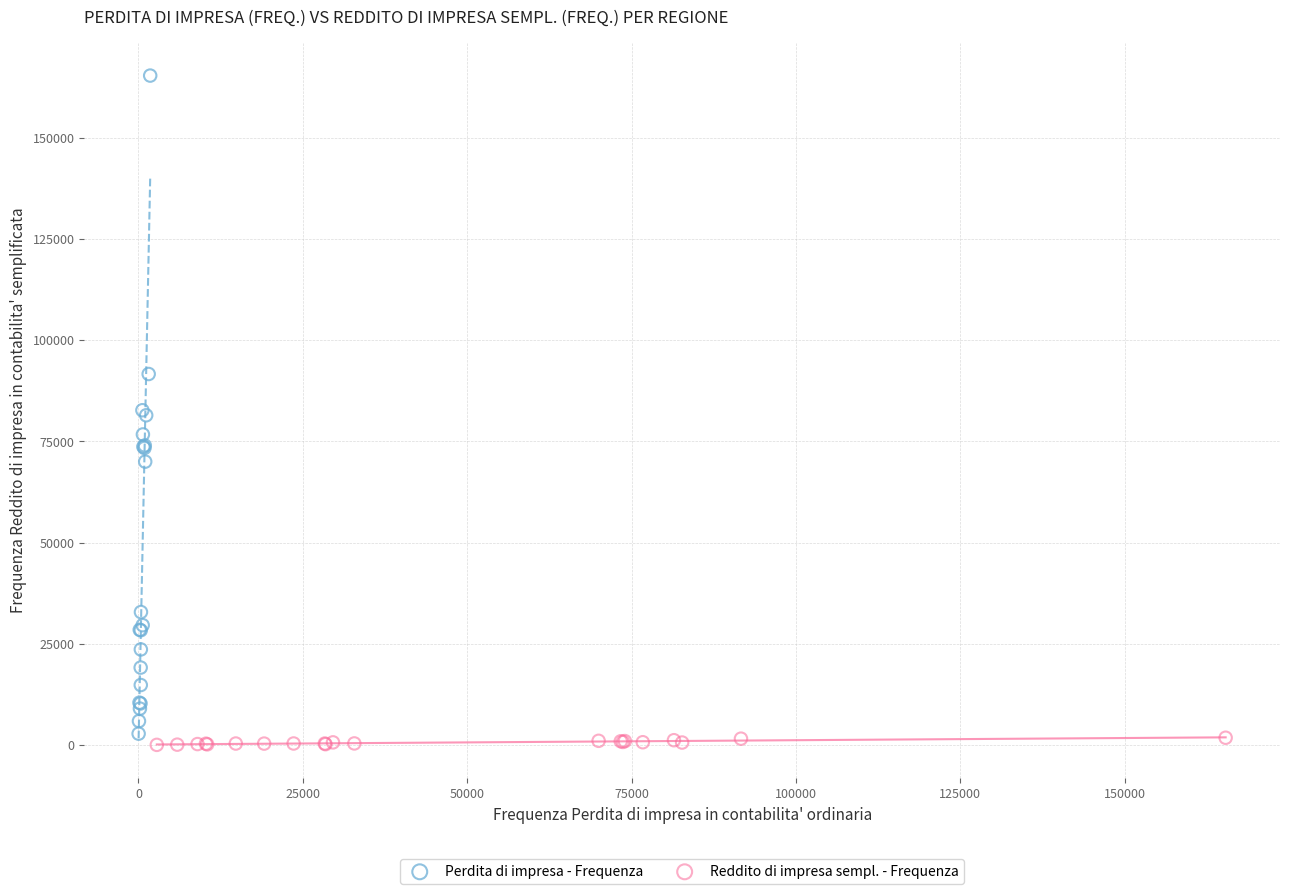

Which series reaches the maximum Y coordinate?

Perdita di impresa - Frequenza